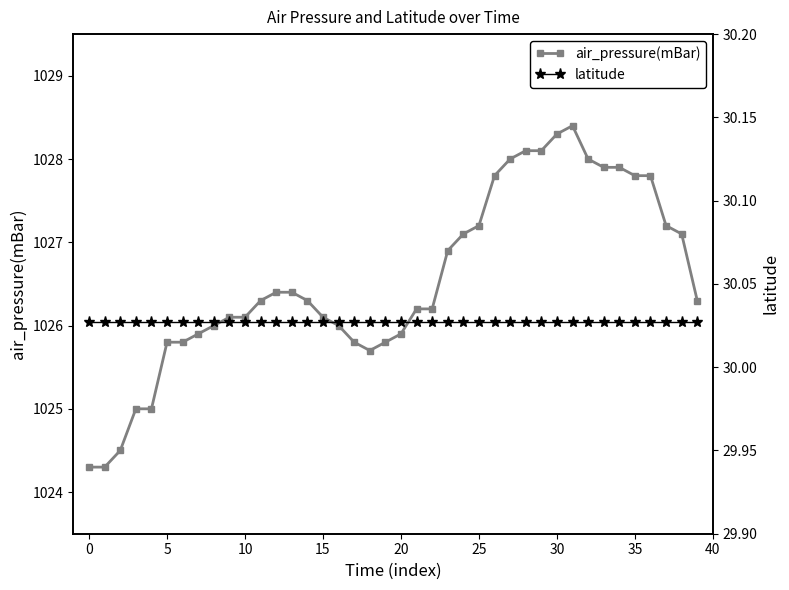

What is the lowest value of the air_pressure(mBar) series?

1024.3